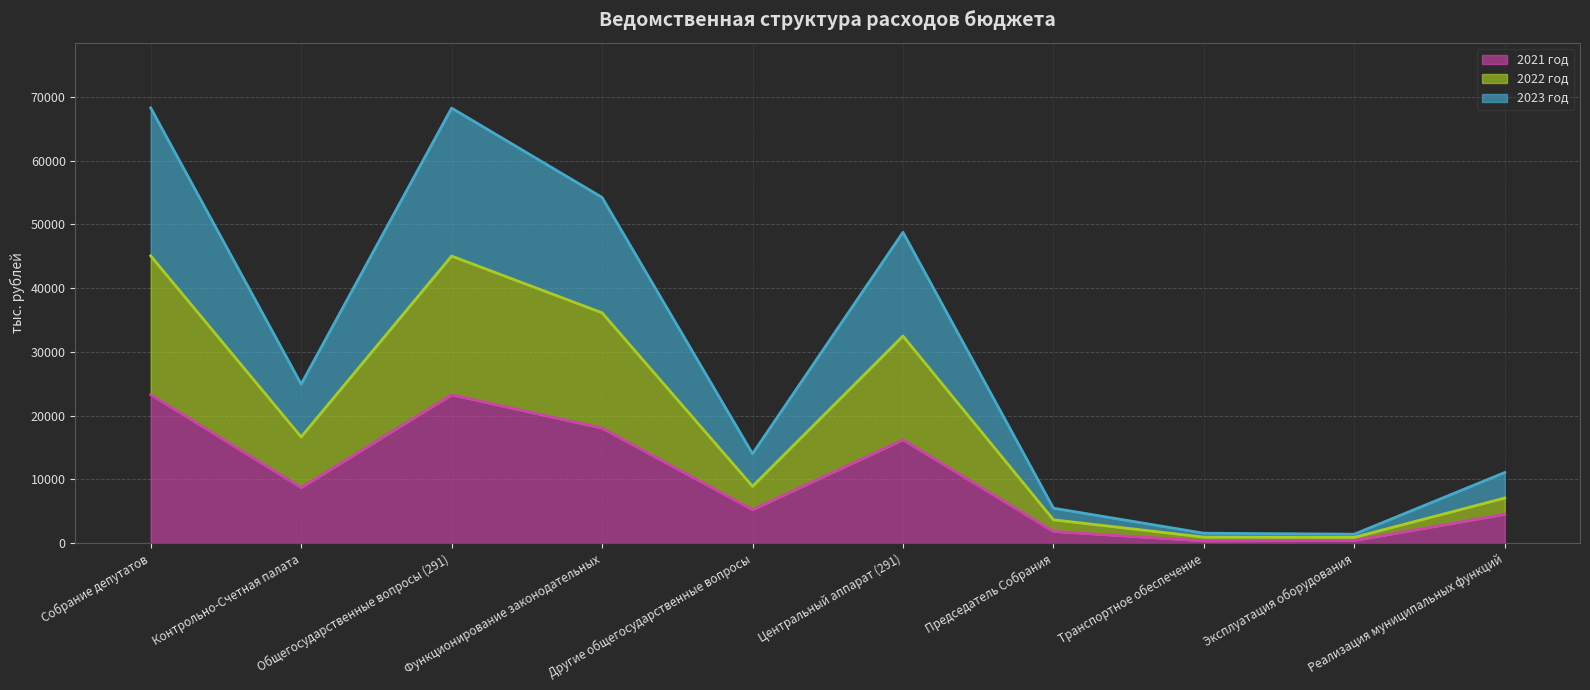

Reading left to right, list all the values displayed in this chart.

2021 год: 23288.4	8705.8	23258.4	18023.7	5234.7	16199.2	1824.5	327.0	396.6	4511.1
2022 год: 45052.6	16642.6	45022.6	36125.8	8896.8	32476.6	3649.2	936.3	896.6	7063.9
2023 год: 68266.8	24929.4	68236.8	54227.5	14009.3	48753.6	5473.9	1545.6	1396.6	11067.1